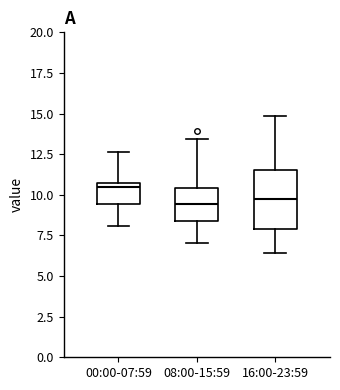

Reading left to right, transcribe this box plot: for each box, give where its median line is, the range the box spans, and where its two whiskers end, as read against the y-axis. The values are not printed on the chart, so give them approximately, as read against the axis.

00:00-07:59: median 10.5, box 9.5 to 11.0, whiskers 8.0 to 12.5
08:00-15:59: median 9.5, box 8.5 to 10.5, whiskers 7.0 to 13.5
16:00-23:59: median 9.5, box 8.0 to 11.5, whiskers 6.5 to 15.0